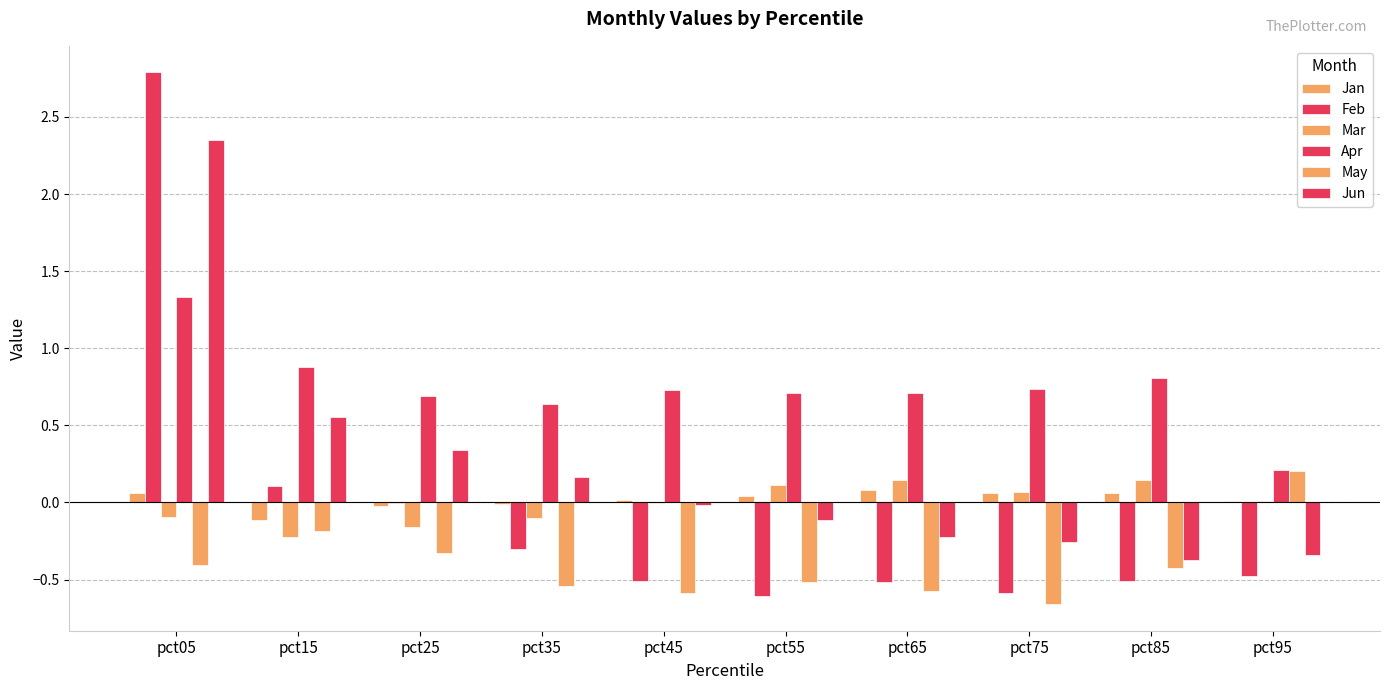

How many series are shown in this chart?

6